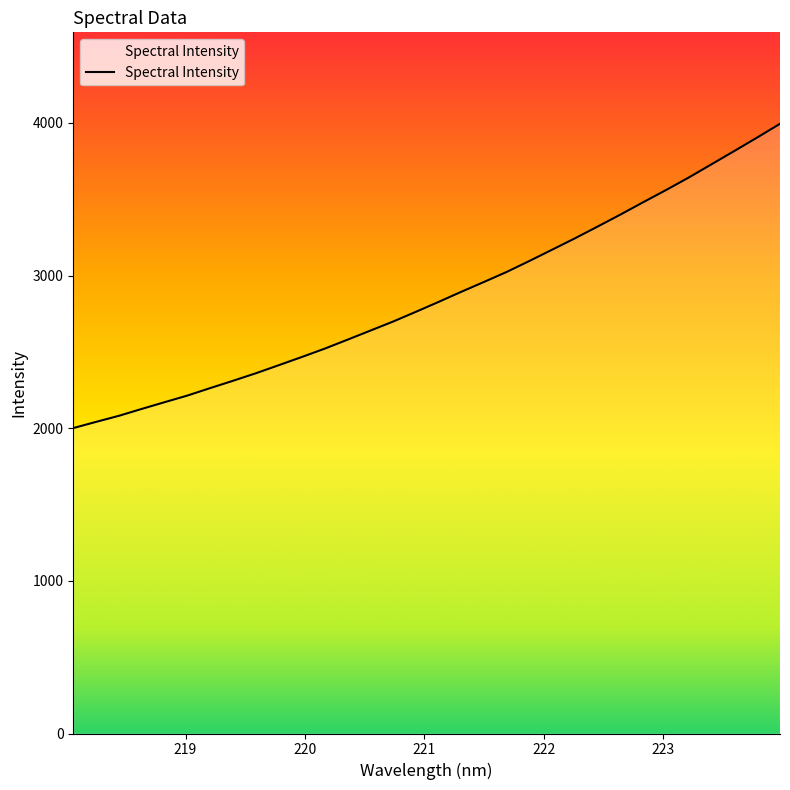

What is the minimum value shown in the chart?

2000.8